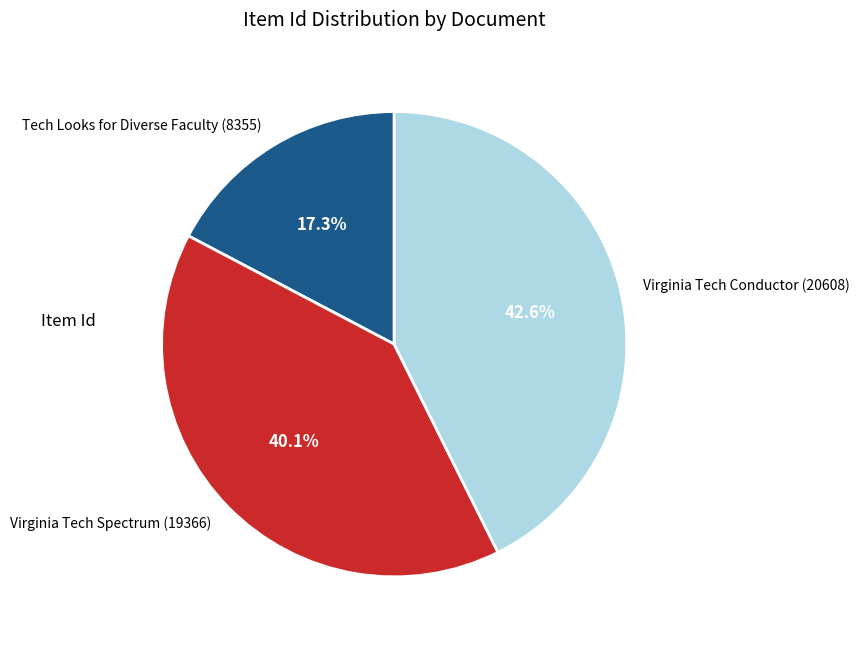

The Virginia Tech Spectrum (19366) slice represents 54% of the pie. True or false?

False